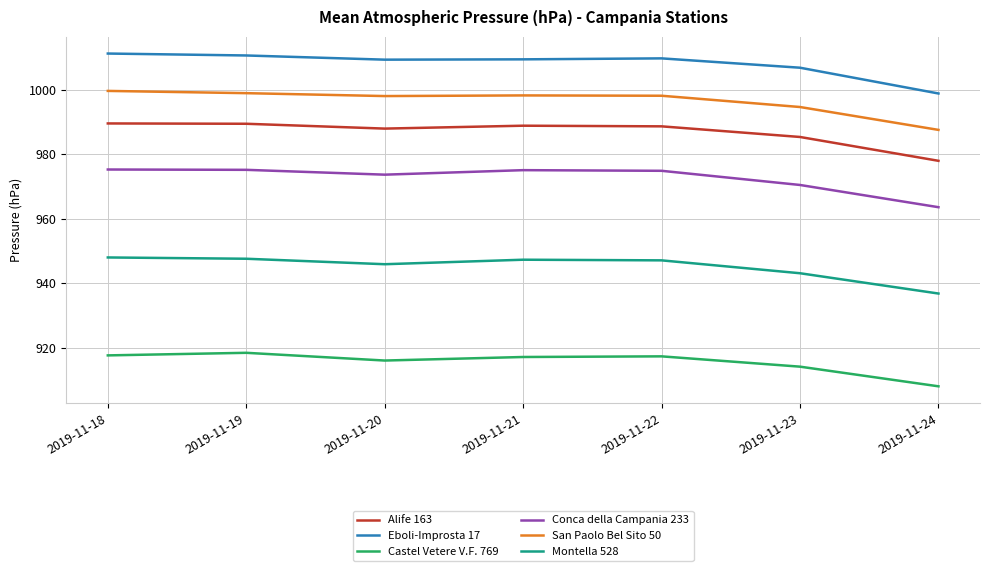

True or false: Montella 528 and San Paolo Bel Sito 50 intersect in this chart.

False